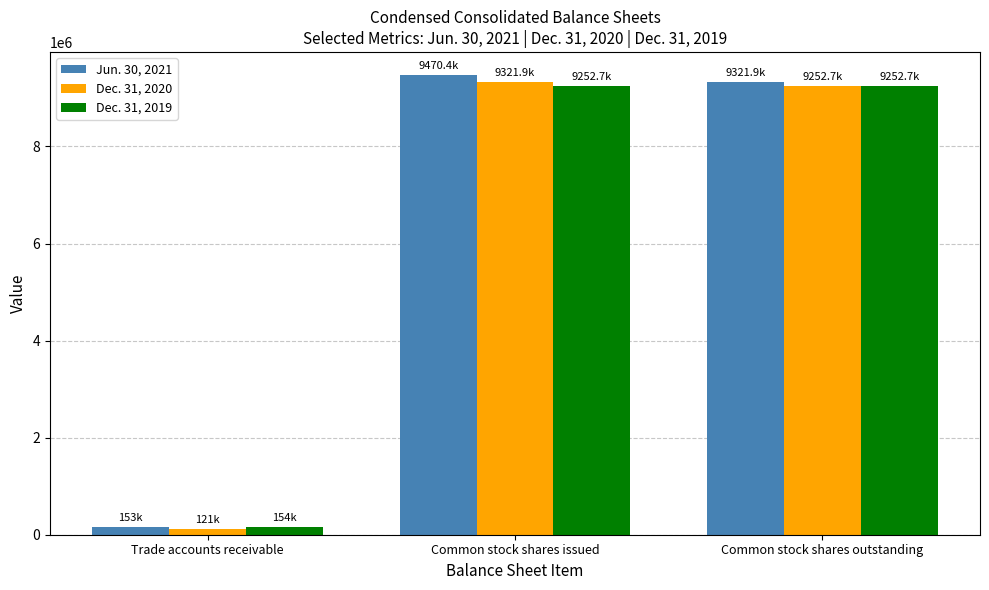

What is the sum of the Jun. 30, 2021 values at Trade accounts receivable and Common stock shares issued?

9623424